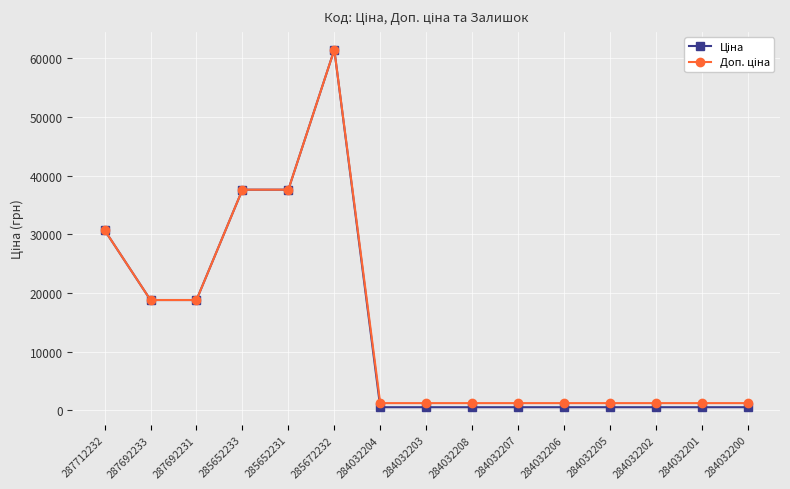

What is the greatest value displayed?

61434.3